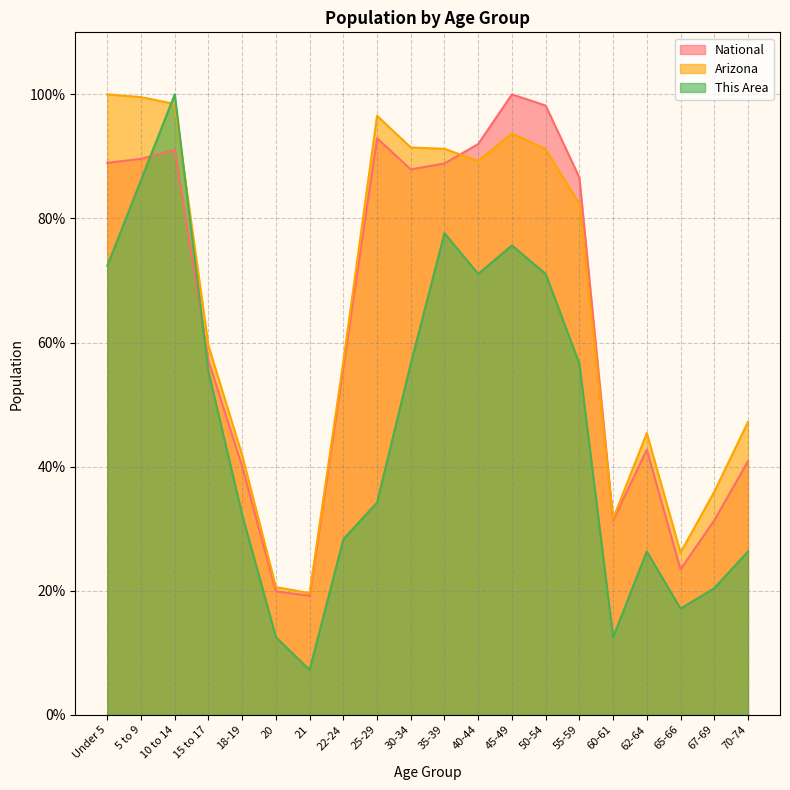

Which series has the largest range (max minus min)?

This Area